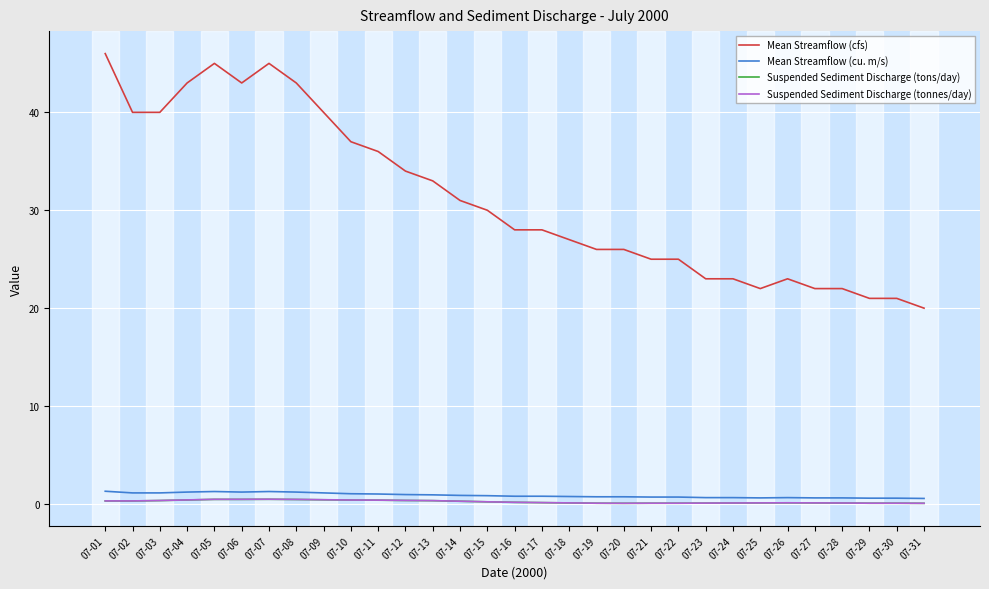

What are all the series names shown in the legend?

Mean Streamflow (cfs), Mean Streamflow (cu. m/s), Suspended Sediment Discharge (tons/day), Suspended Sediment Discharge (tonnes/day)